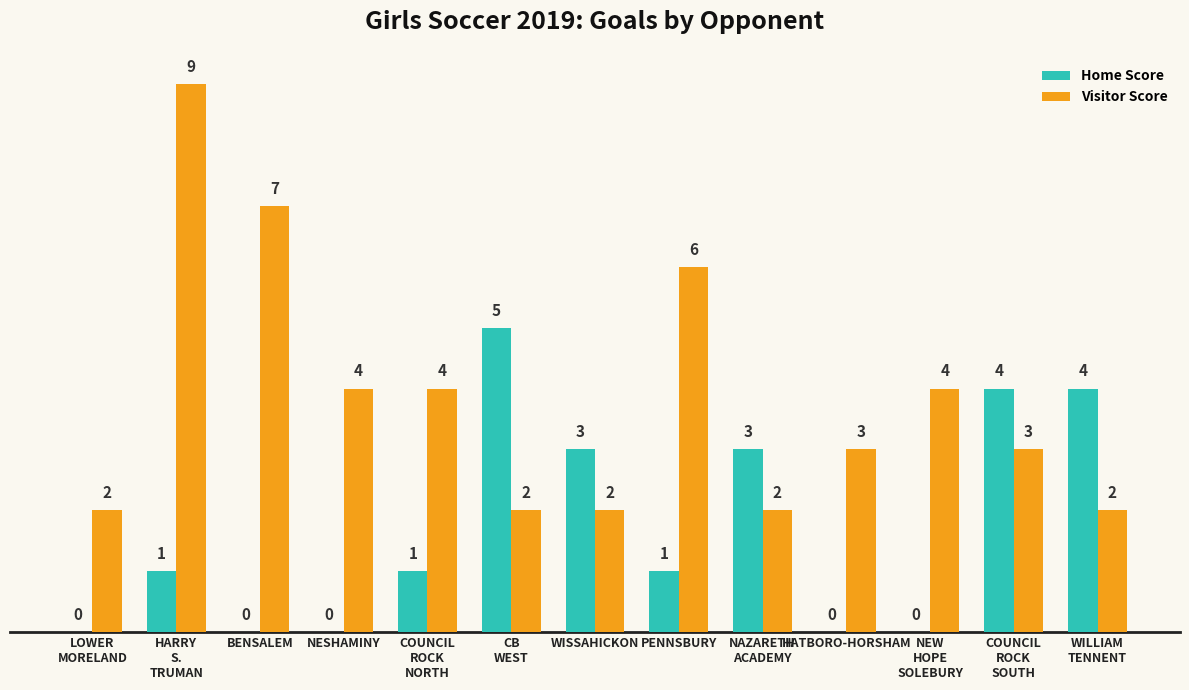

True or false: Visitor Score has a value of 8 at PENNSBURY.

False